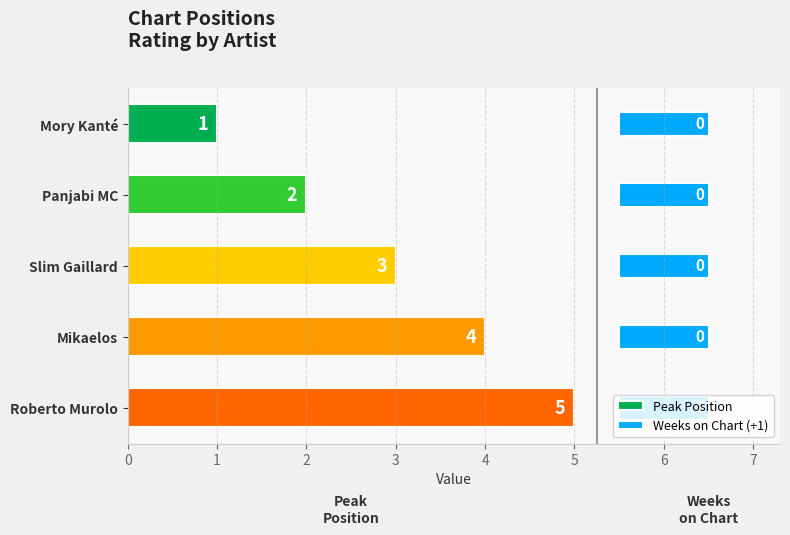

How many data points does each series have?

5